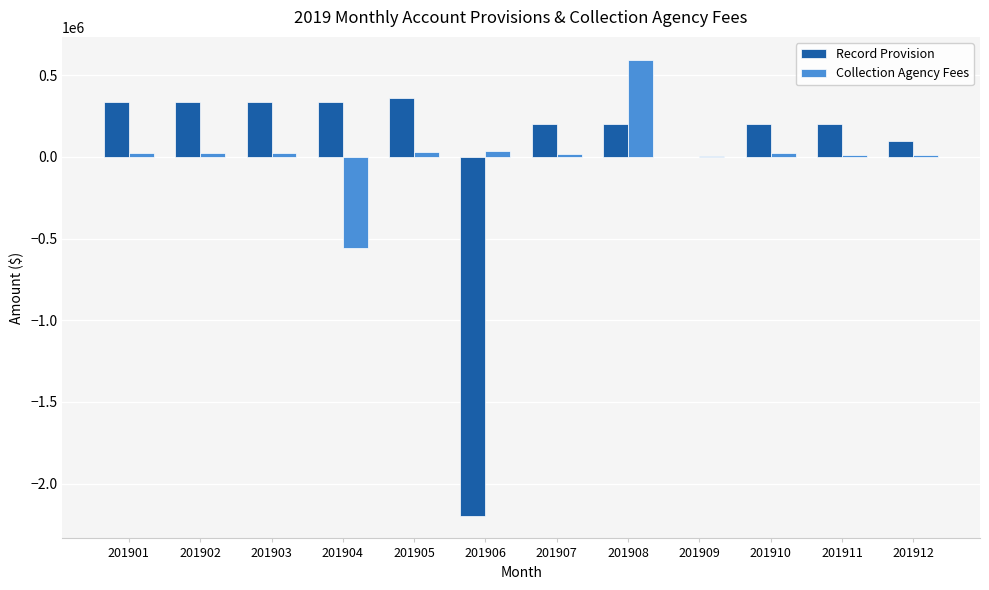

The Record Provision series shows -2868001.3 at 201906. True or false?

False